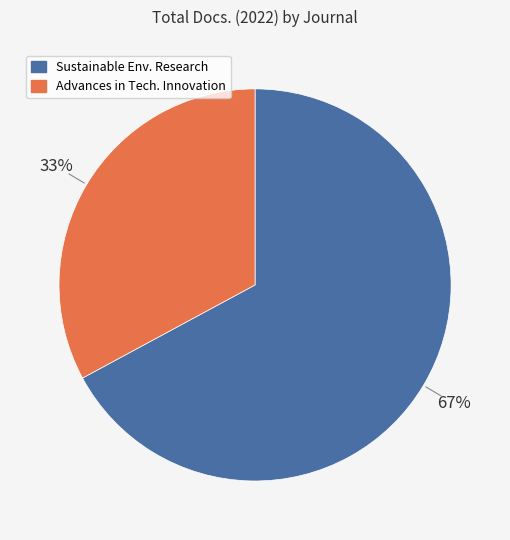

To the nearest percent, what is the average slice percentage?

50%